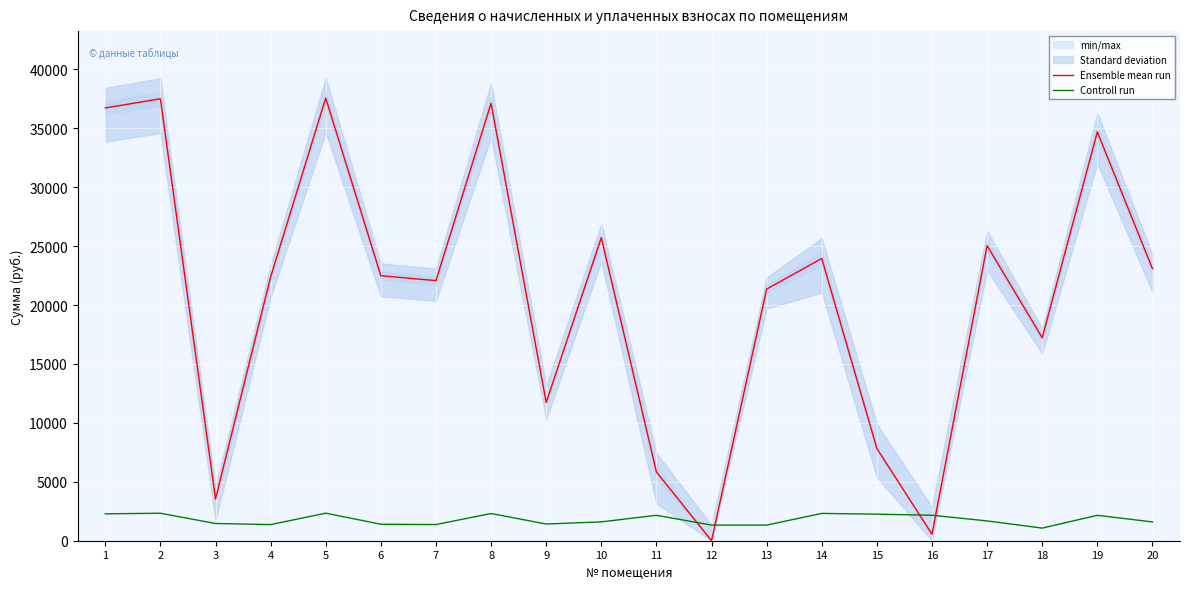

Rank the series at 11 from lowest to highest value.

Controll run, Ensemble mean run